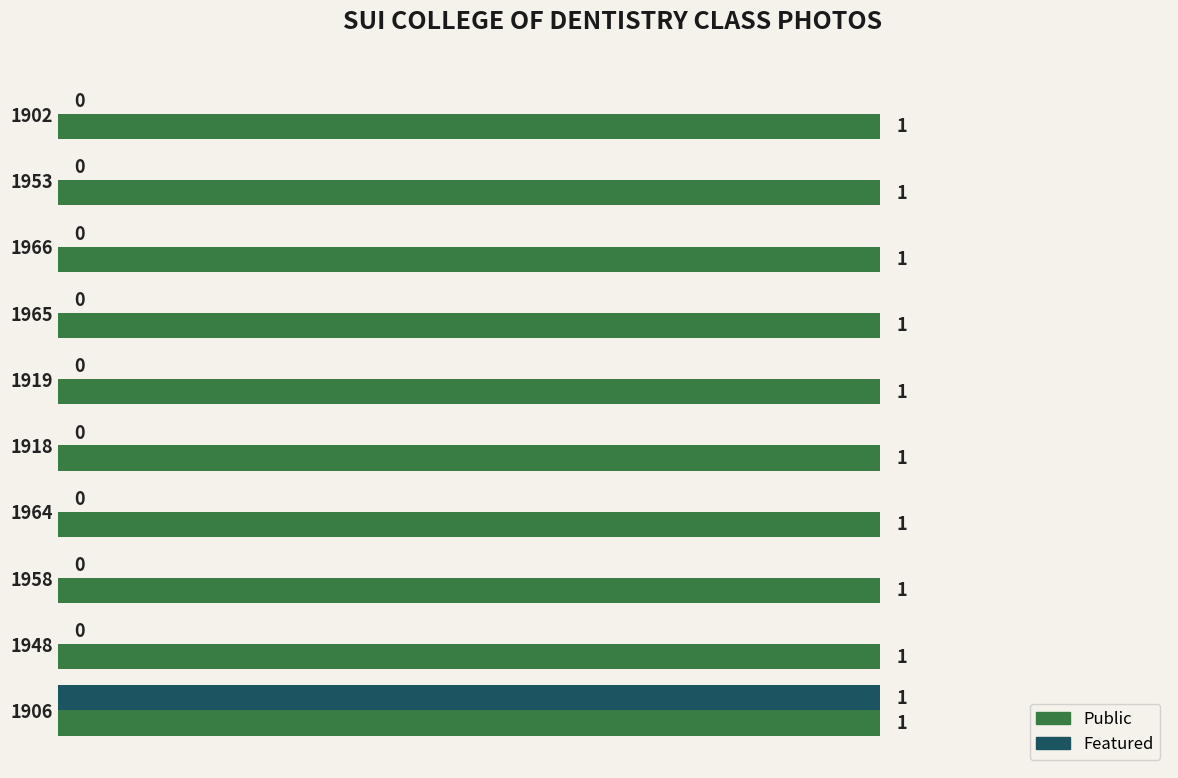

The Public series shows 1 at 1906. True or false?

True